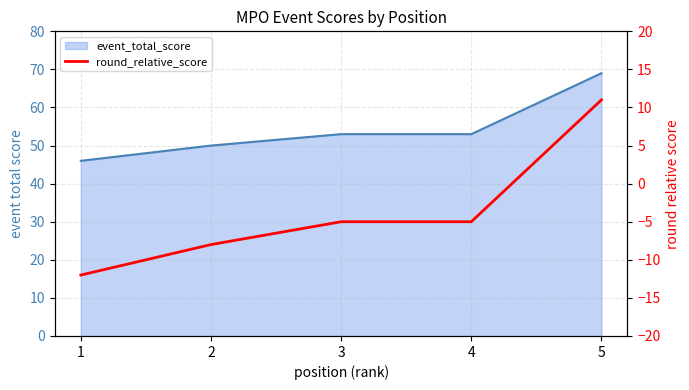

Reading left to right, what are all the values shown in this chart?

-12	-8	-5	-5	11